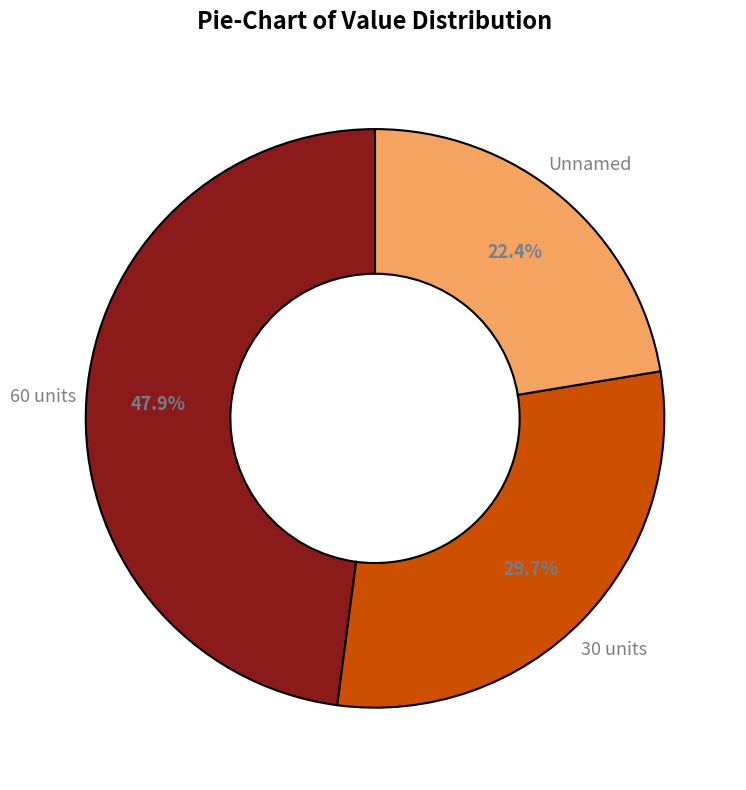

Count the number of slices in the pie.

3